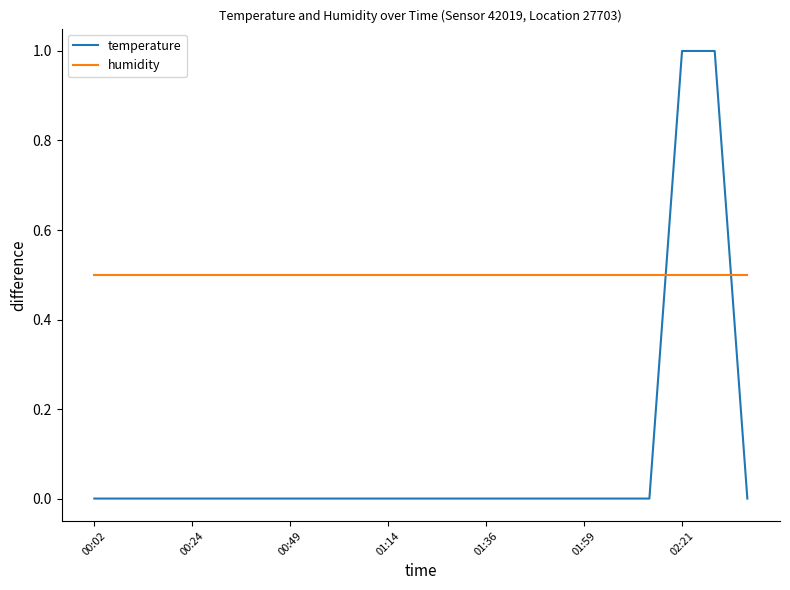

What is the difference between the maximum and minimum values in the temperature series?

1.0